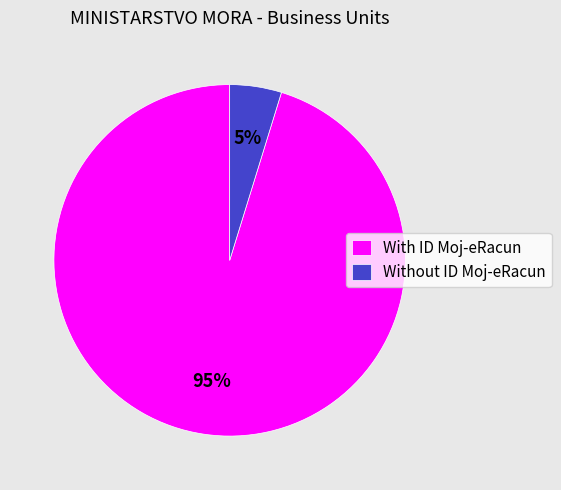

True or false: Without ID Moj-eRacun accounts for 5% of the total.

True